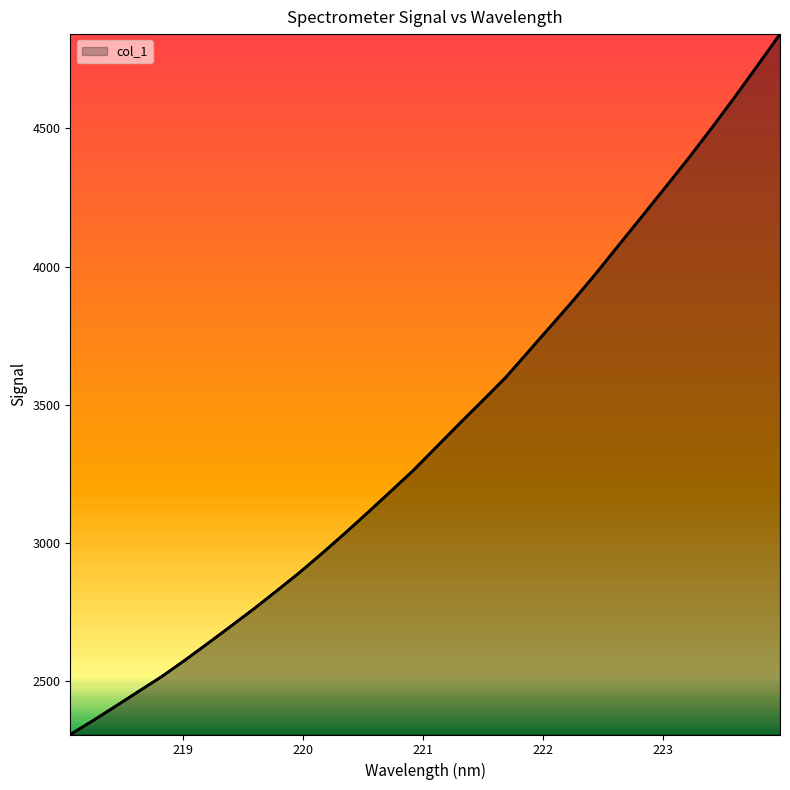

What is the greatest value displayed?

4841.8